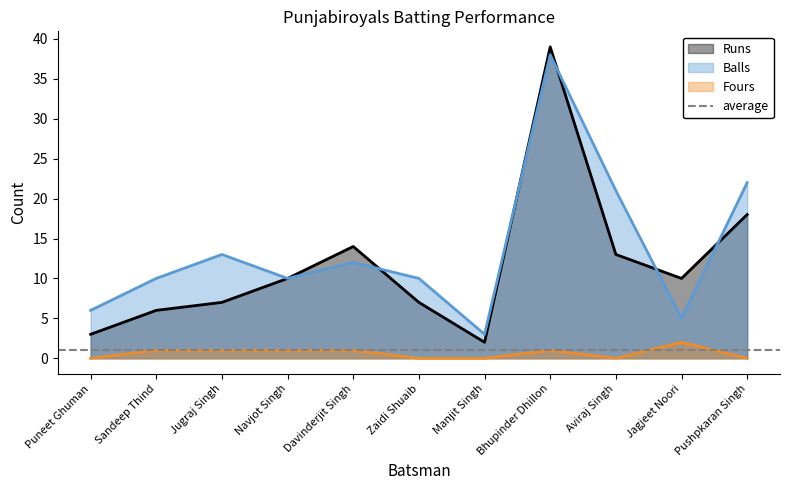

Does the chart have visible grid lines?

No